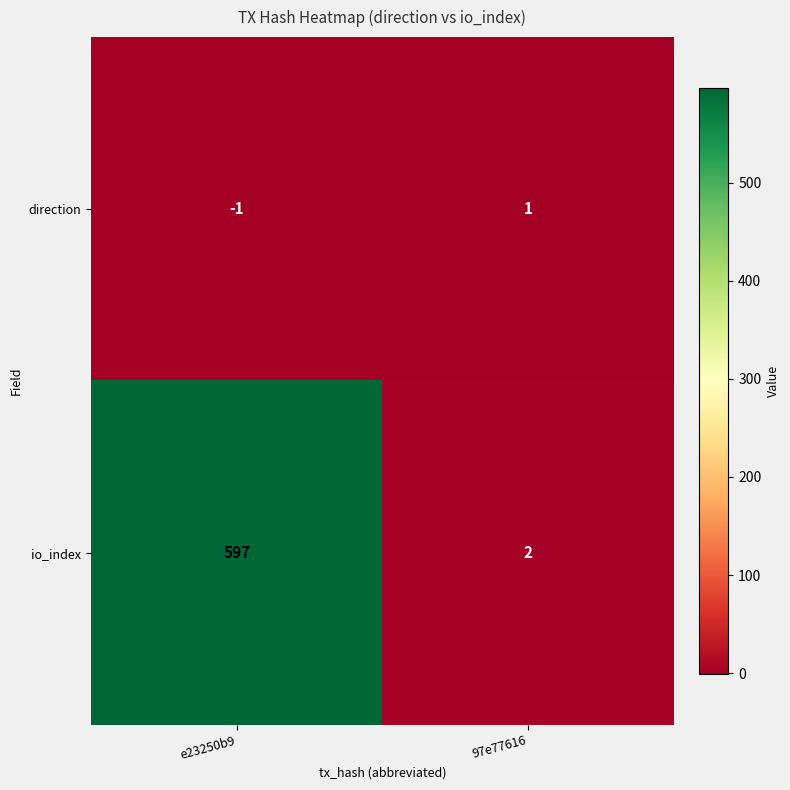

Rank the series by their average value, from highest to lowest.

io_index, direction